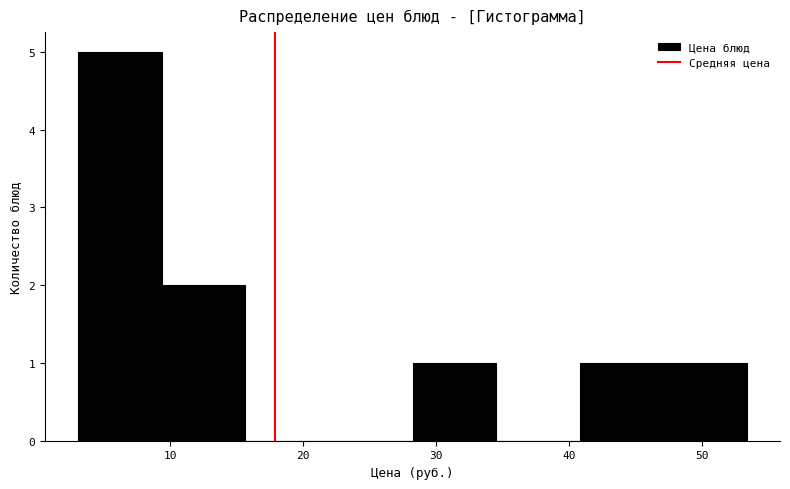

Reading left to right, list every bar in this chart as the range it spans on the x-axis followed by its height. Neither the bar edges nor the heights are printed on the chart, so give them approximately, as read against the axes.

3 to 9: 5
9 to 16: 2
16 to 22: 0
22 to 28: 0
28 to 35: 1
35 to 41: 0
41 to 47: 1
47 to 53: 1